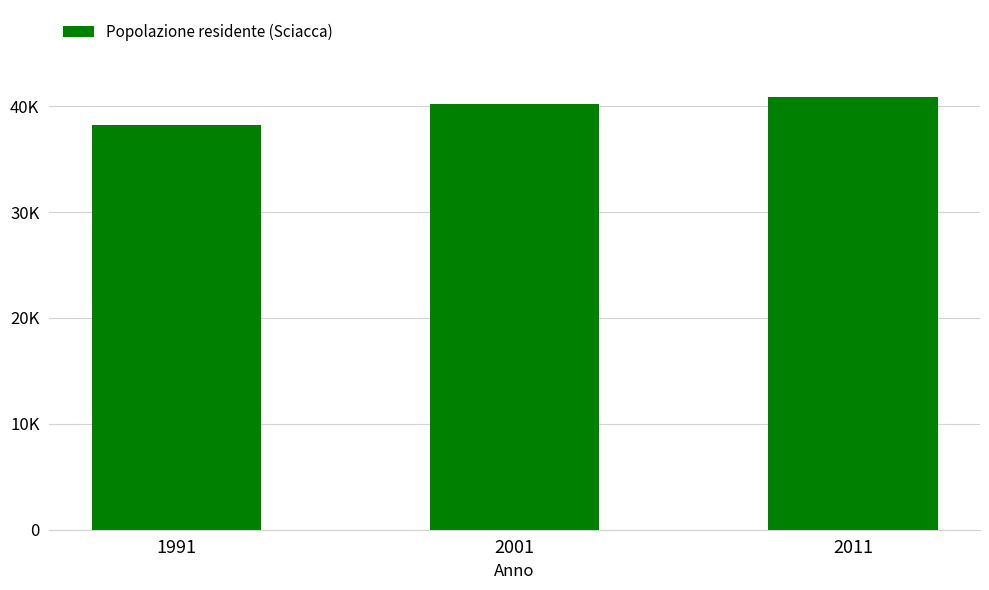

Reading left to right, transcribe all the data shown in this chart.

38256	40240	40899